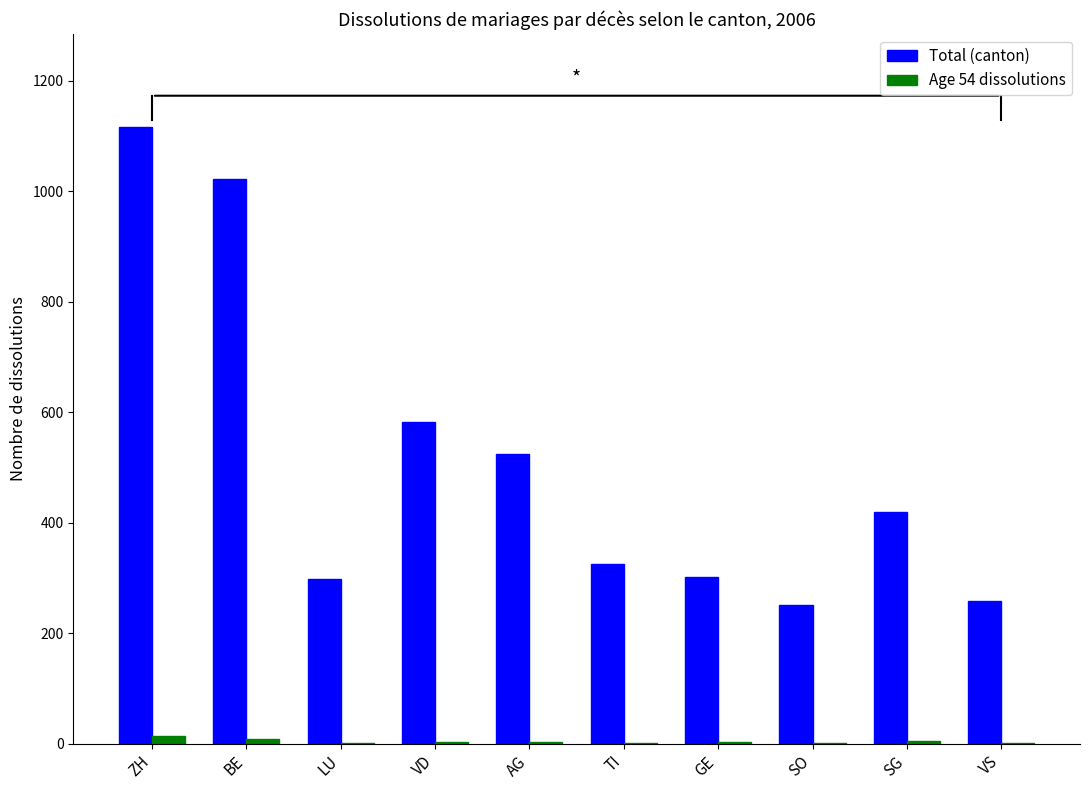

What is the sum of all Total (canton) values?

5102